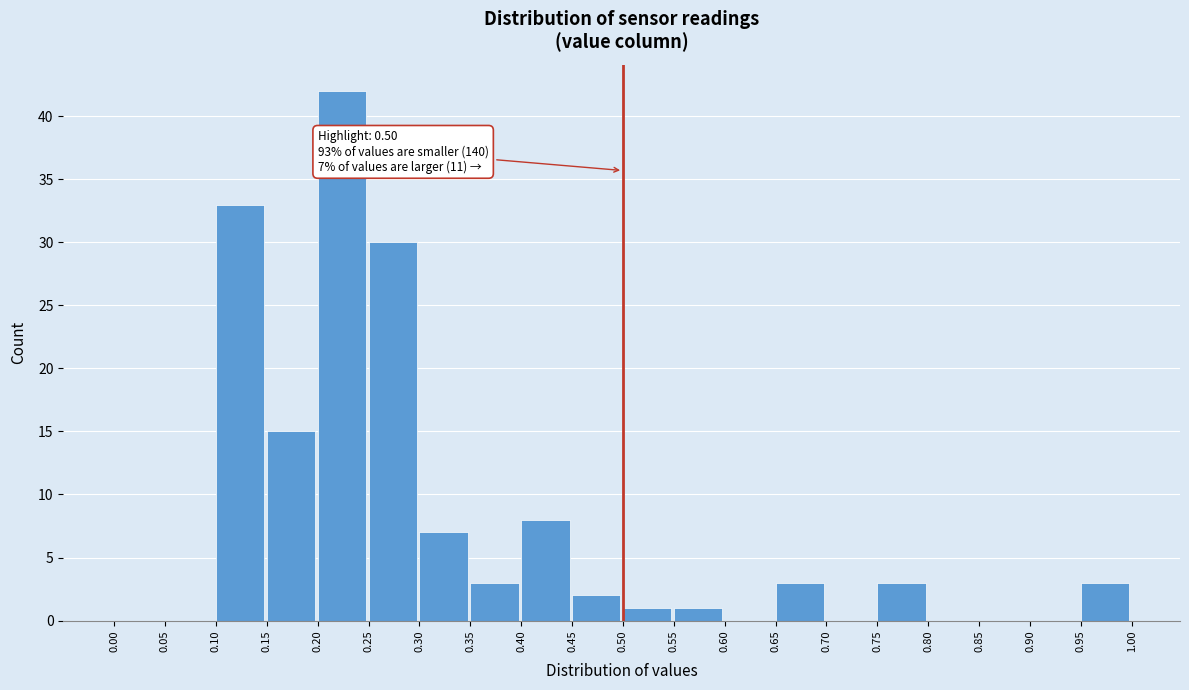

Which range on the x-axis has the tallest bar?

0.20 to 0.25